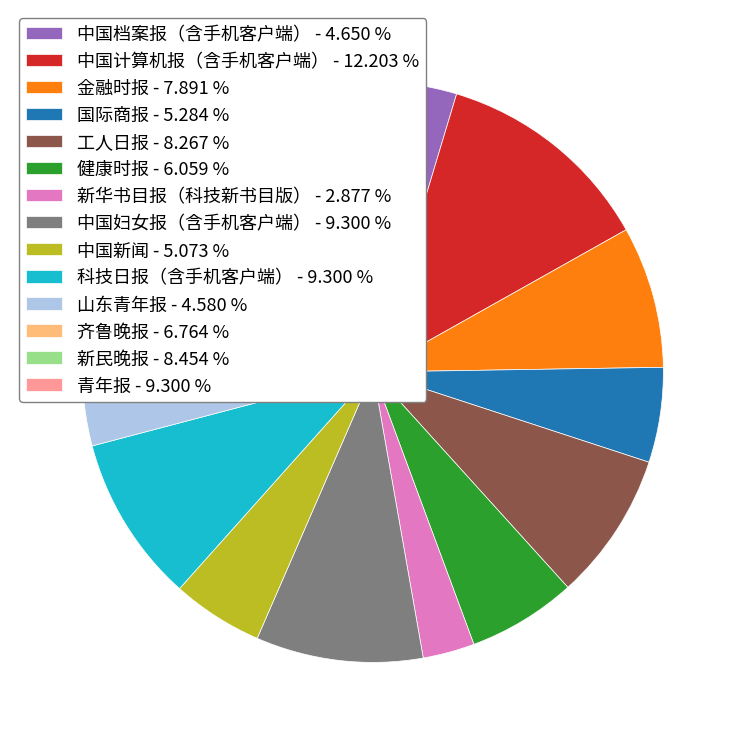

Is 山东青年报 - 4.580 % the majority of the pie?

No